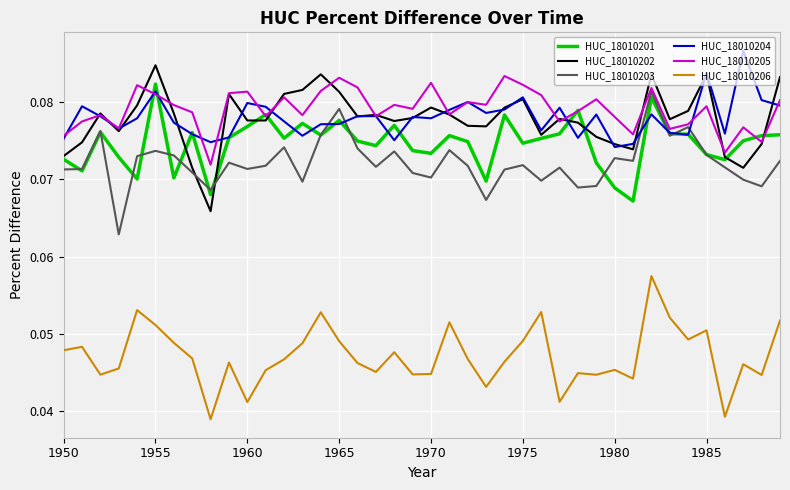

True or false: HUC_18010205 and HUC_18010206 cross at least once.

False